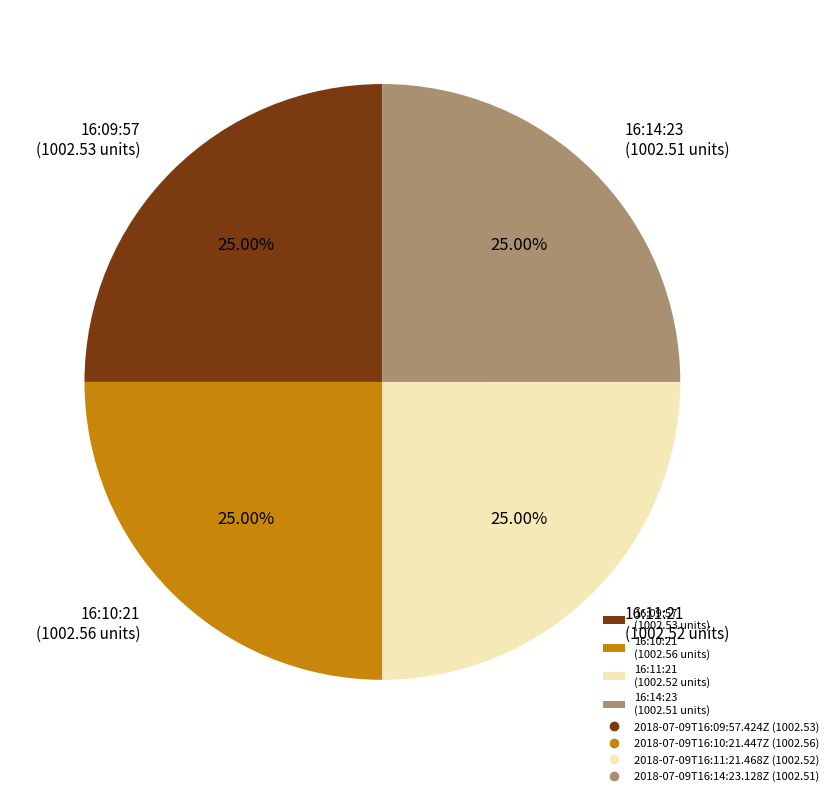

Does 16:14:23 (1002.51 units) represent more than half of the total?

No